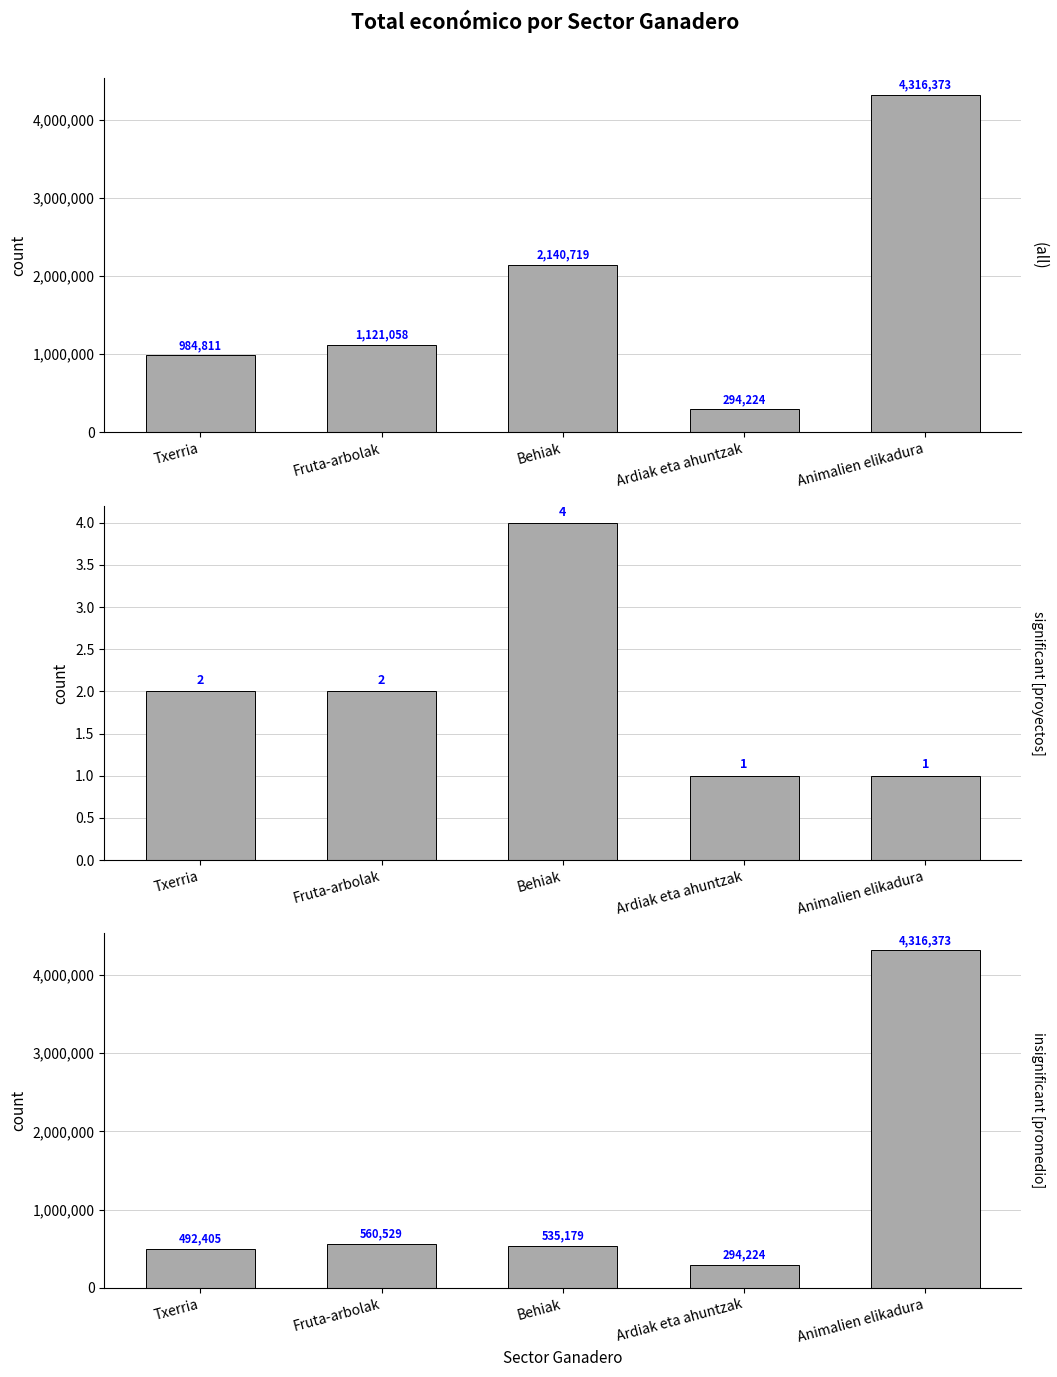

What is the difference between the maximum and minimum values in the Número de proyectos series?

3.0